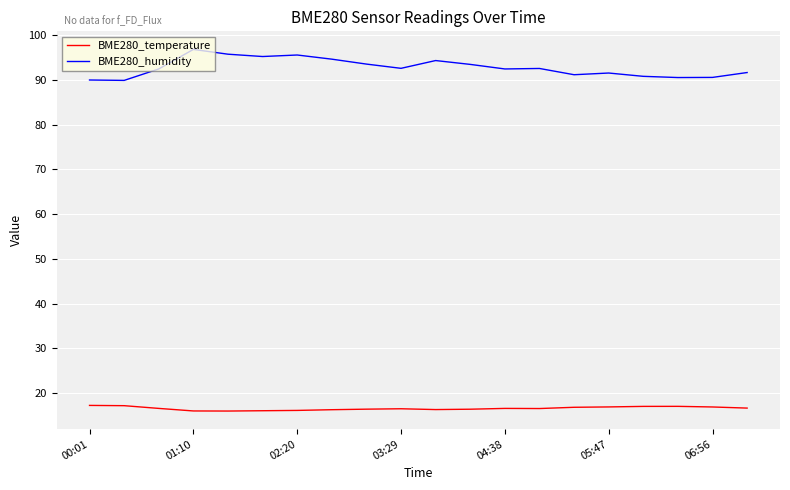

What is the difference between the maximum and minimum values in the BME280_humidity series?

6.9